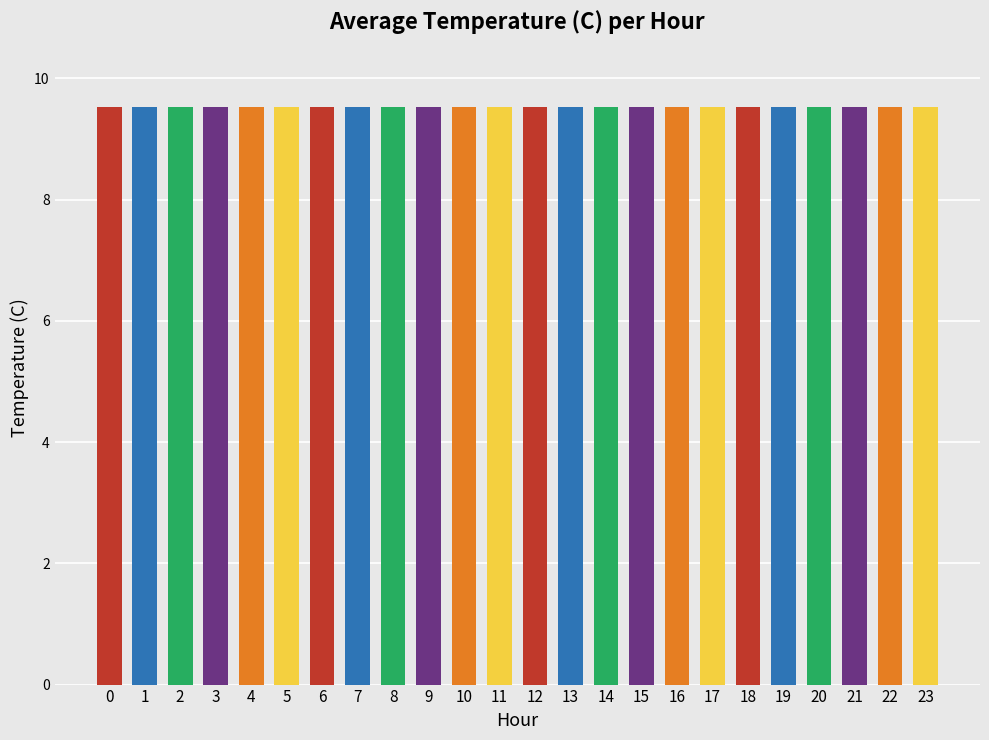

What is the sum of all values?

228.2